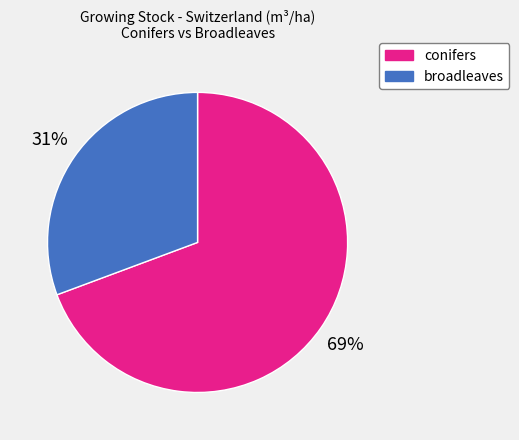

Is the sum of conifers and broadleaves greater than half?

Yes